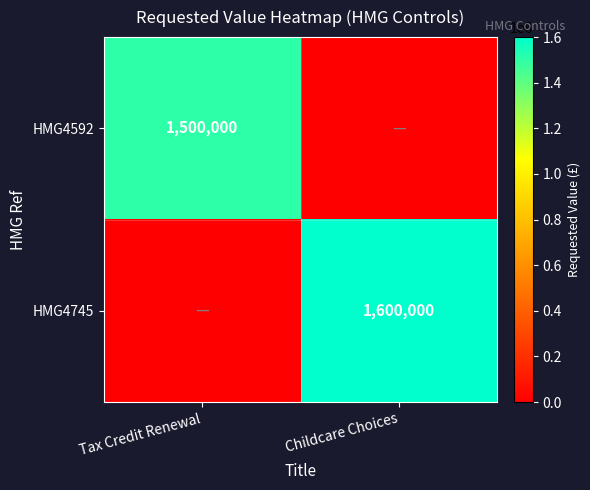

The HMG4745 series shows 1600000 at Childcare Choices. True or false?

True